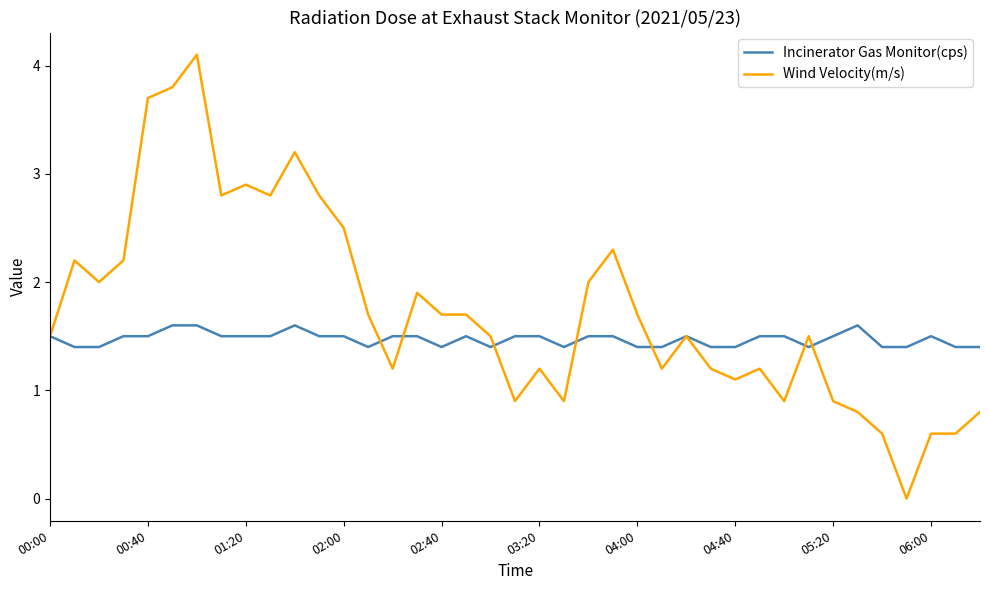

True or false: Wind Velocity(m/s) has more than 0 interior local peaks.

True